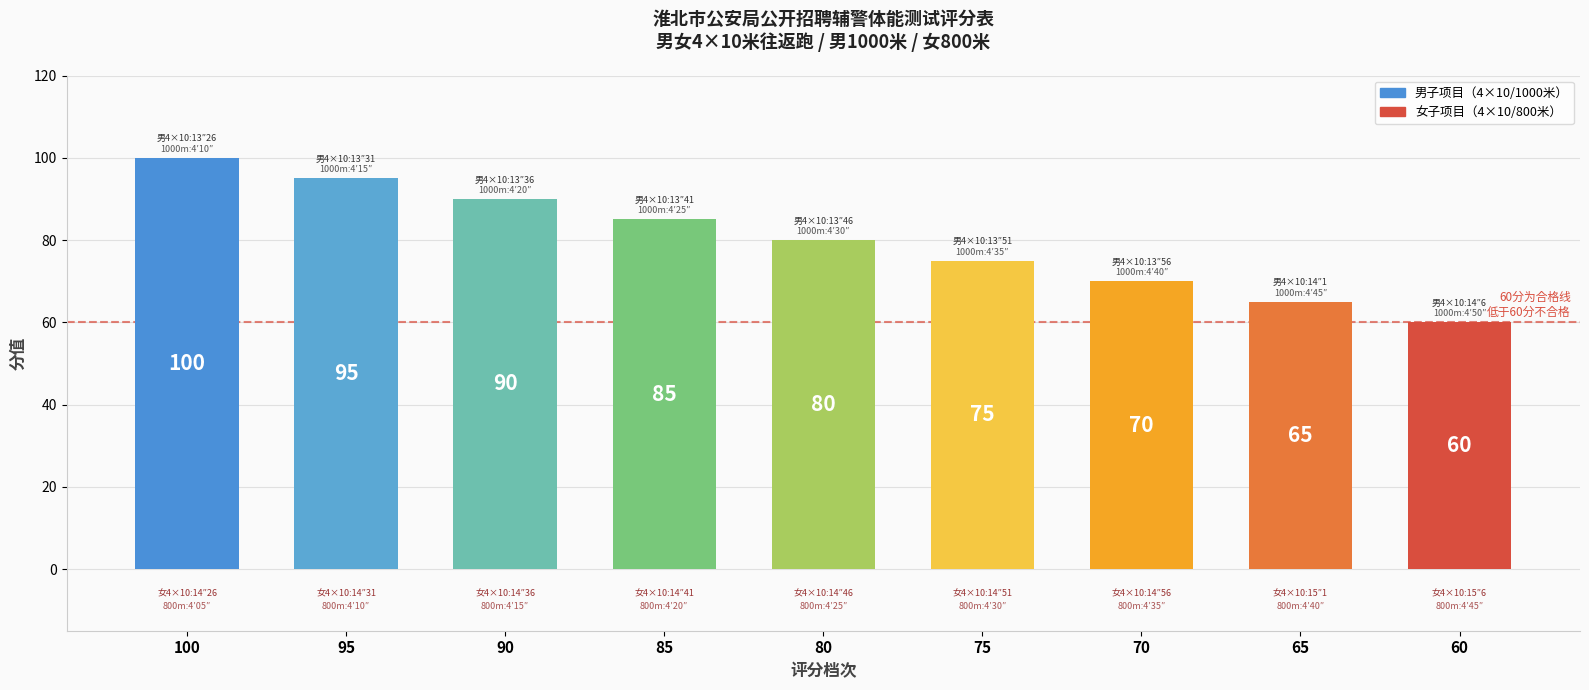

Count the number of categories in the chart.

9